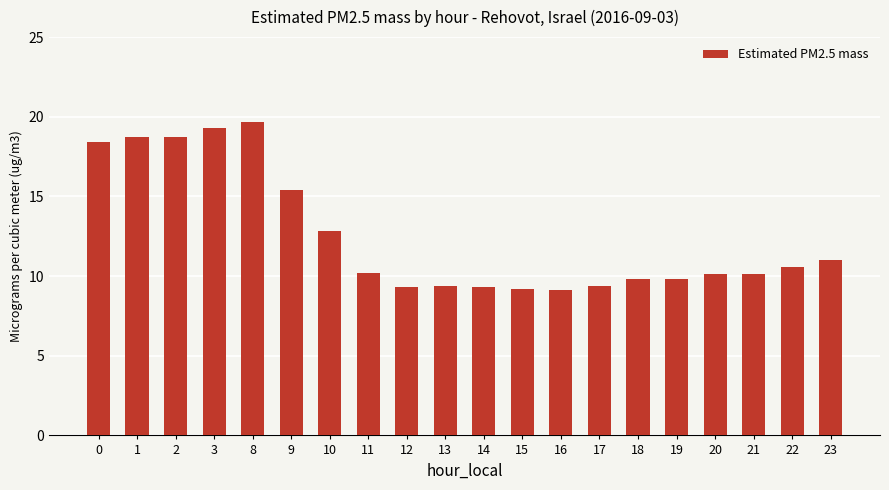

What is the value of the 15th bar from the left?

9.8